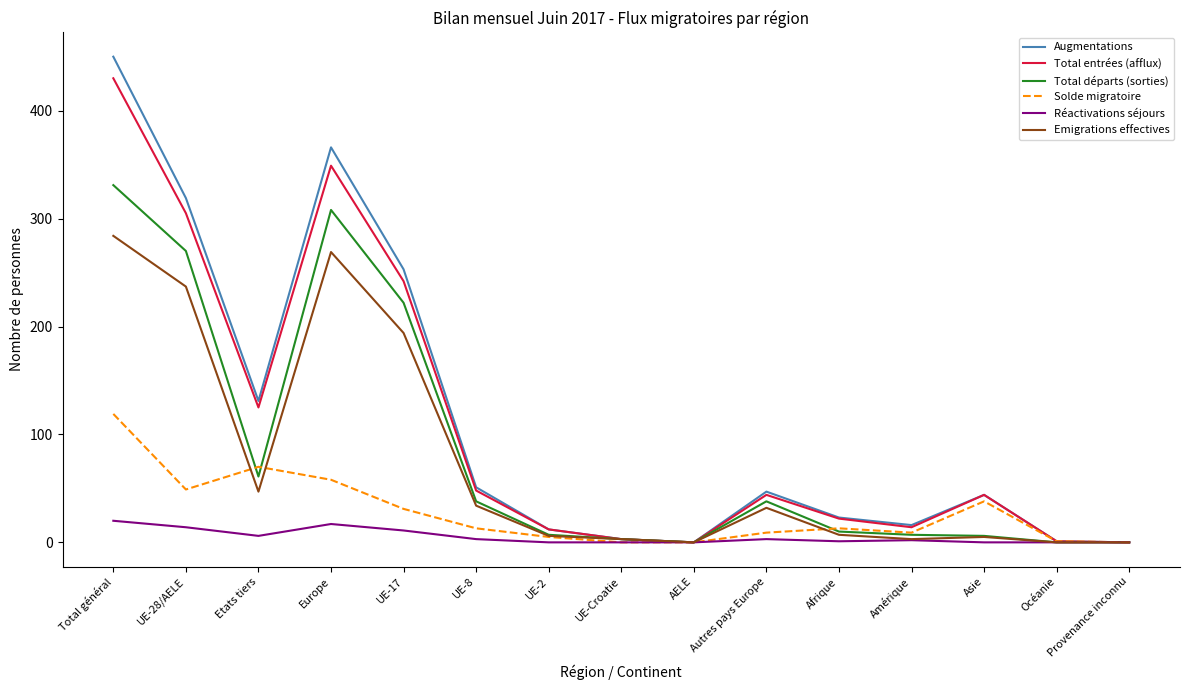

What is the maximum value shown in the chart?

450